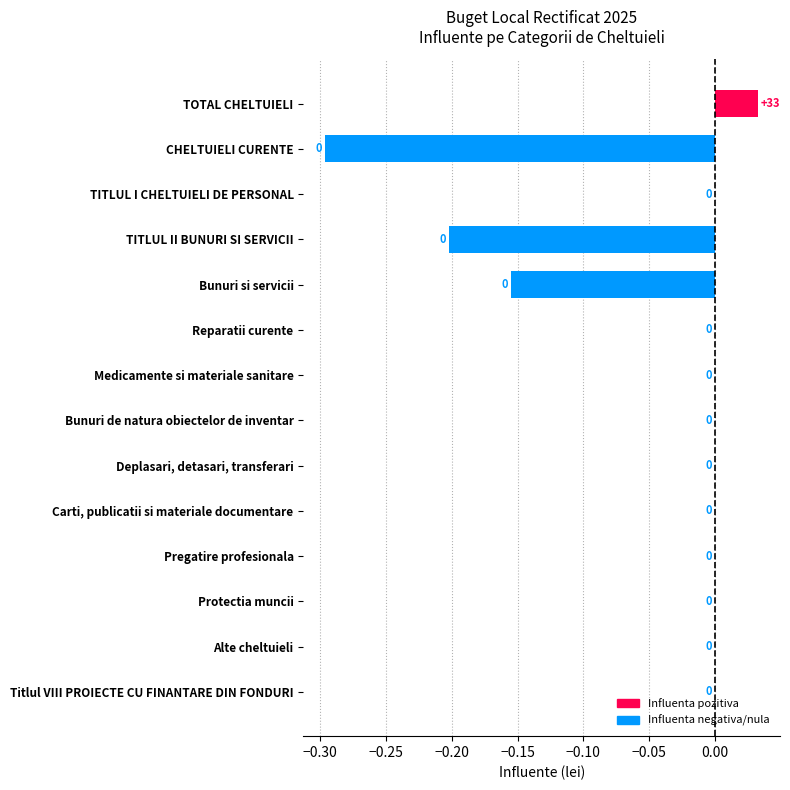

The value at Protectia muncii is -0.0. True or false?

True